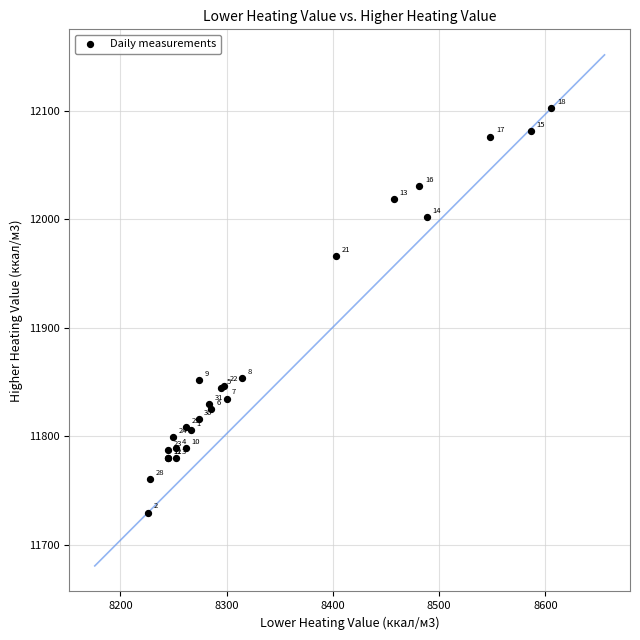

What Y value in the scatter plot is closest to 11916?

11966.2